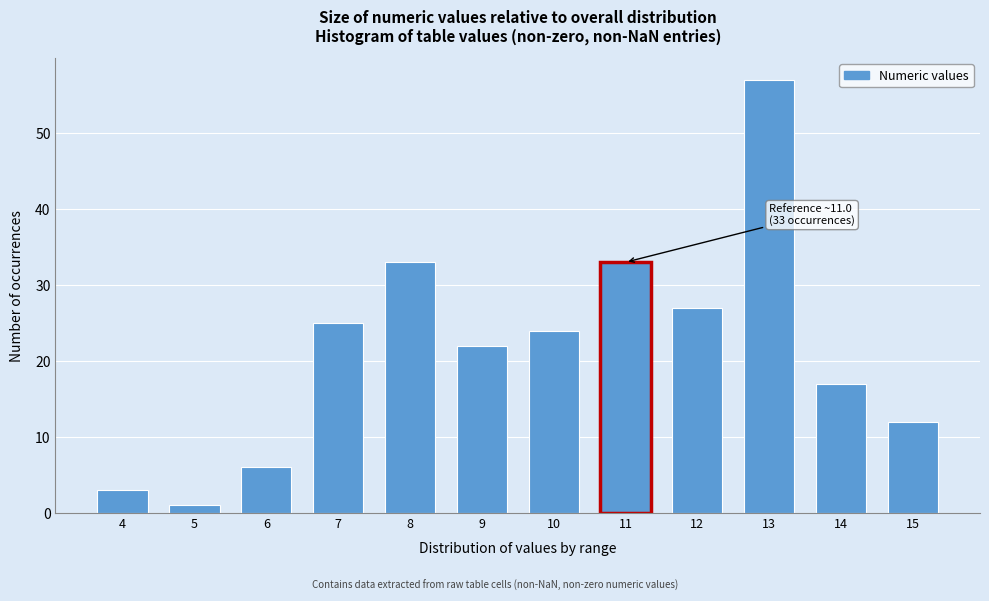

Reading left to right, extract all data points from this chart.

3	1	6	25	33	22	24	33	27	57	17	12